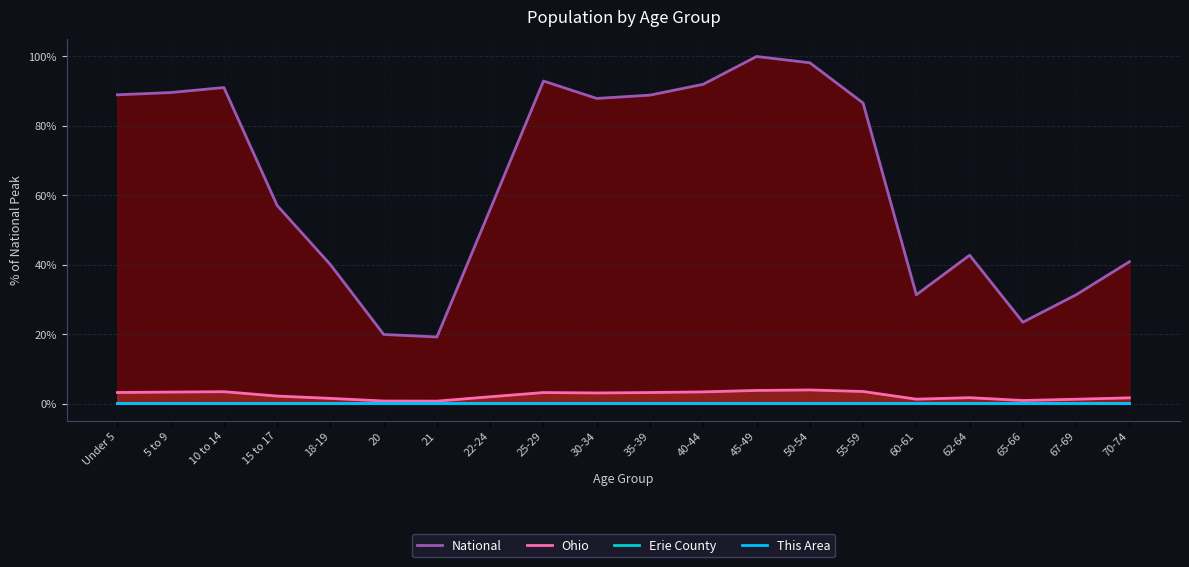

Which series has the largest total across all categories?

National